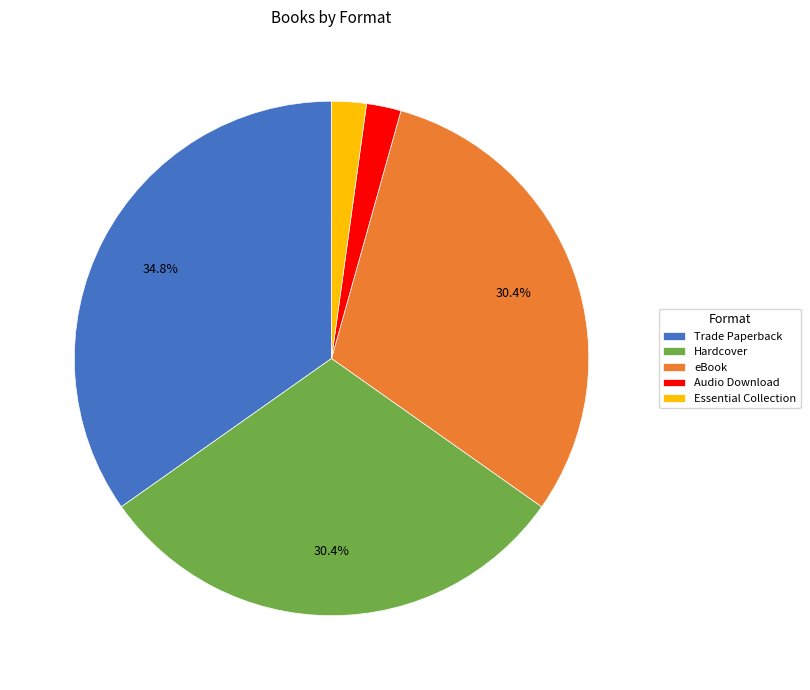

To the nearest percent, what is the difference between the eBook and Trade Paperback slice percentages?

4%